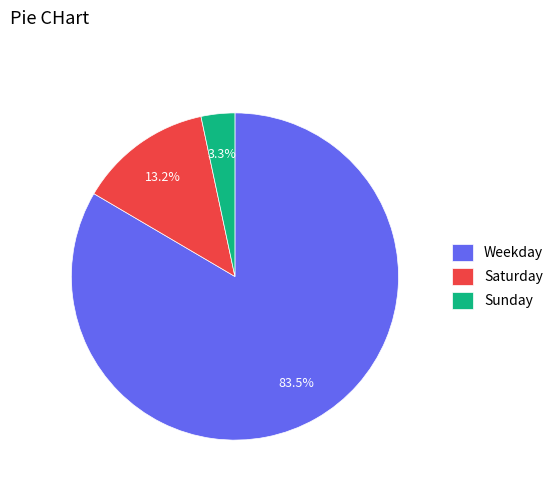

What is the largest slice in the pie chart?

Weekday